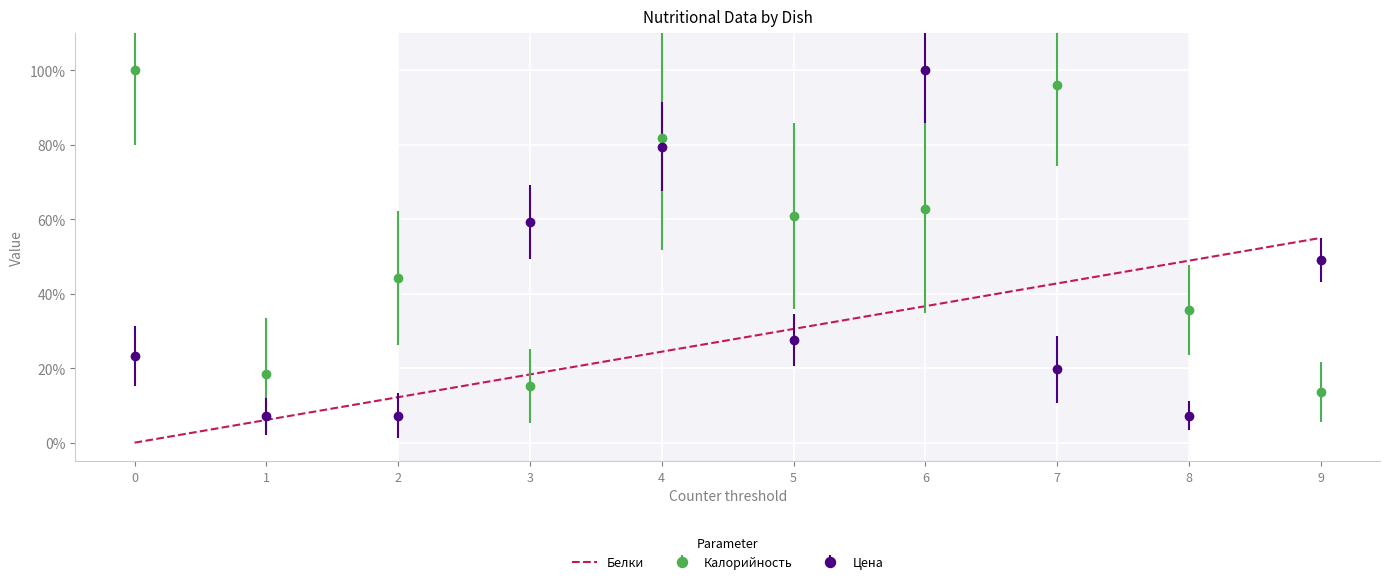

How many intersections are there between Белки and Калорийность?

3